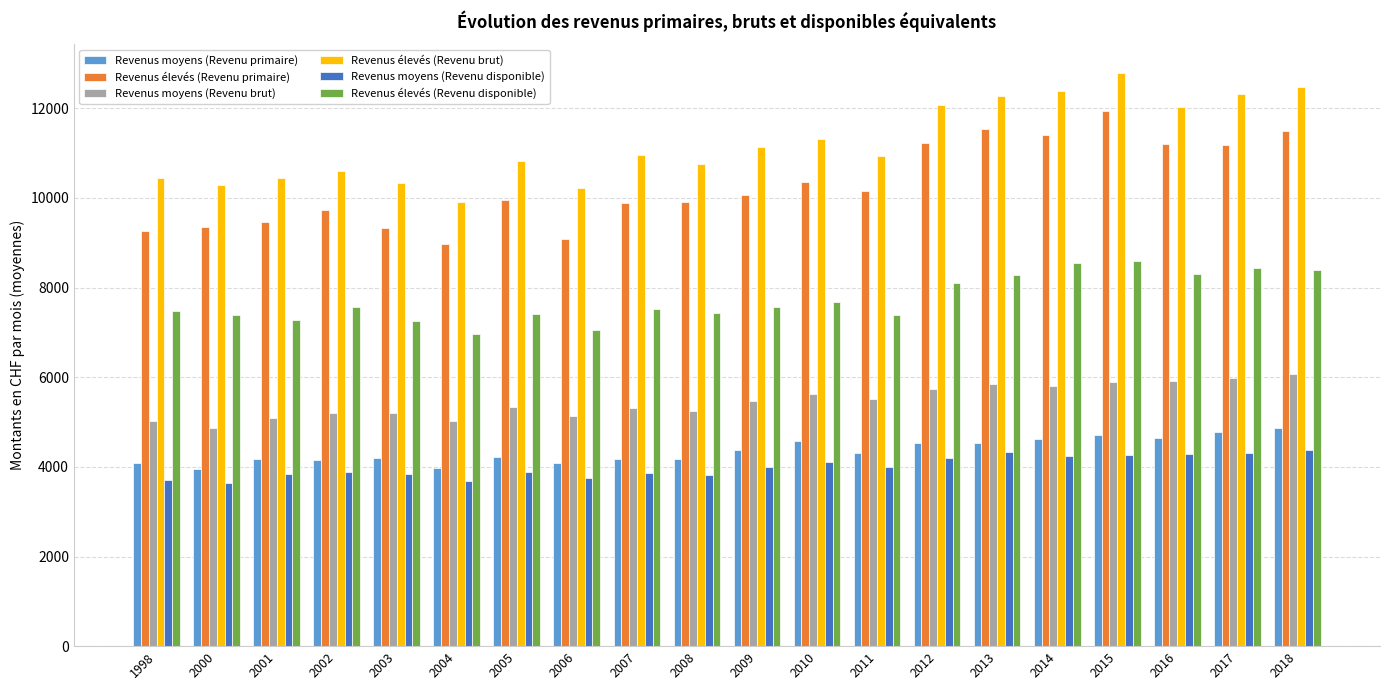

What is the highest value of the Revenus élevés (Revenu brut) series?

12788.8